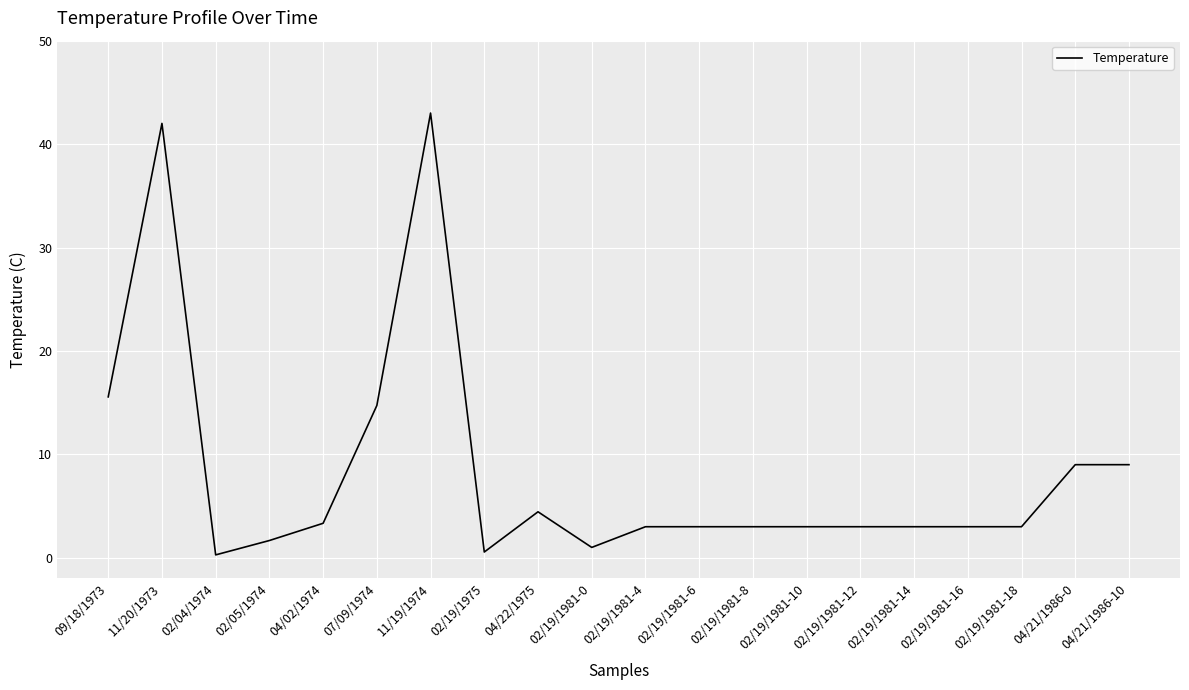

What is the maximum value shown in the chart?

43.0